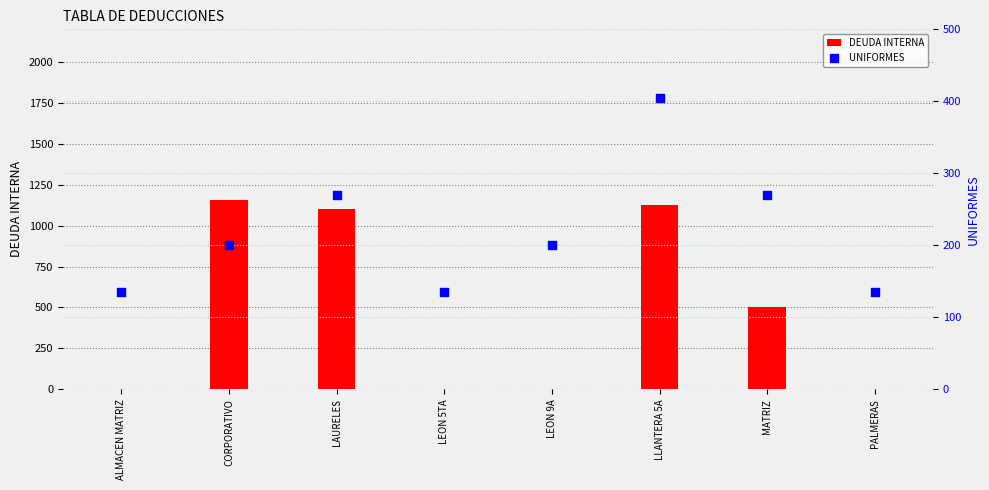

Which series has the largest total across all categories?

DEUDA INTERNA